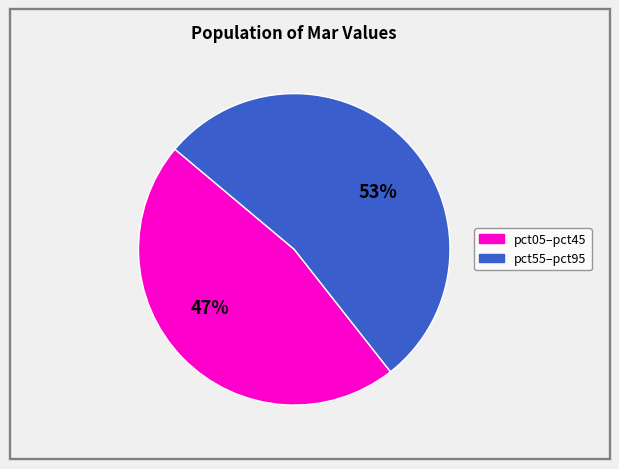

Does any single category account for the majority?

Yes